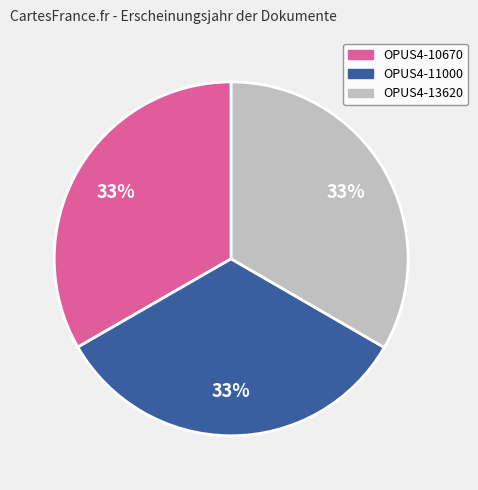

Combined, do OPUS4-10670 and OPUS4-11000 account for over 50%?

Yes